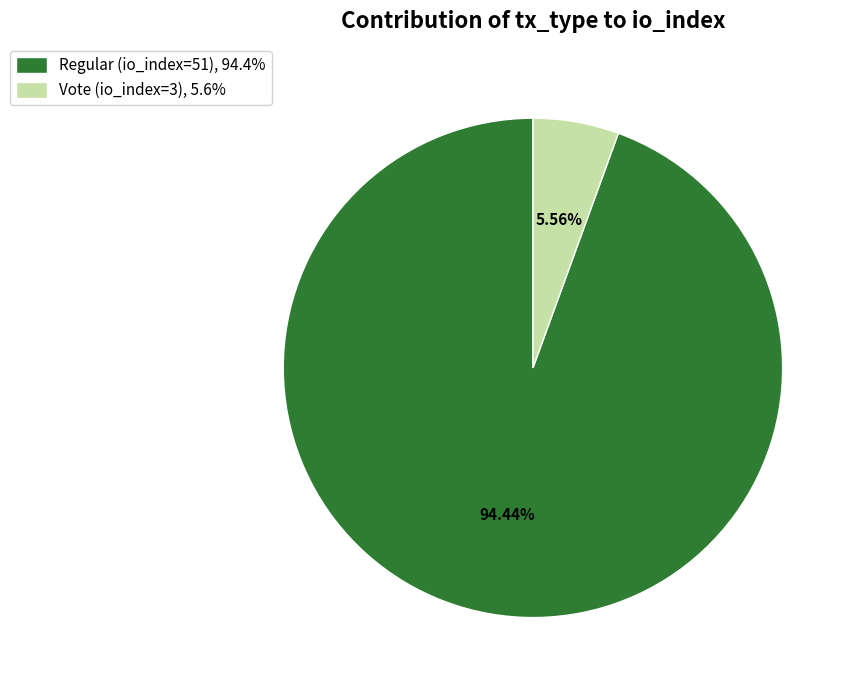

Approximately how many times larger is the value at Regular (io_index=51) compared to Vote (io_index=3)?

17.0